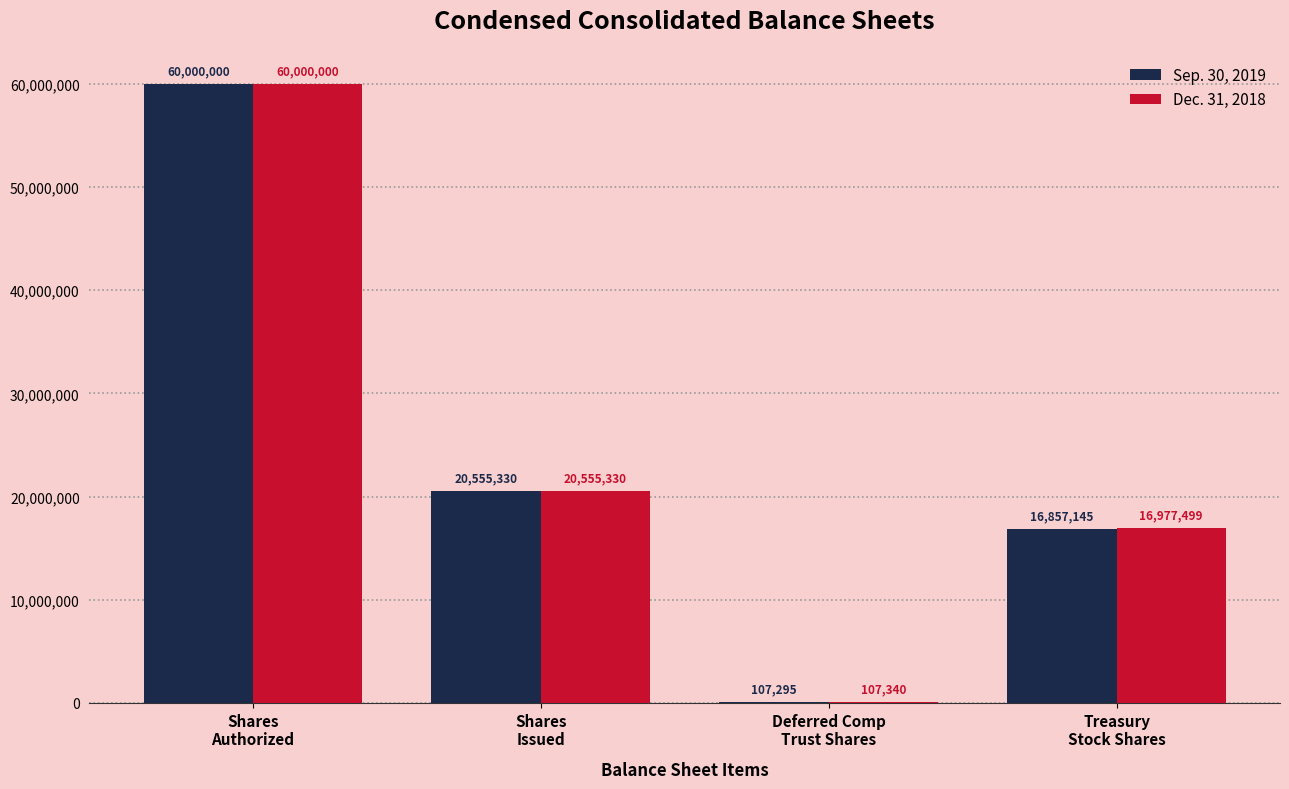

What is the sum of the Dec. 31, 2018 values at Shares
Authorized and Shares
Issued?

80555330